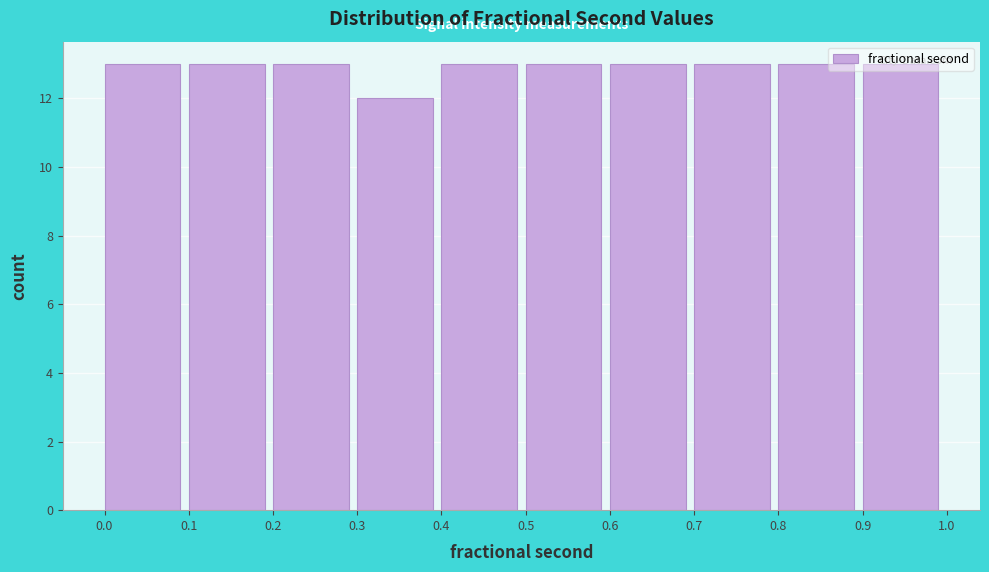

Reading left to right, transcribe this chart: for each bar, give the range it covers on the x-axis and its height. The values are not printed on the chart, so give them approximately, as read against the axis.

0.0 to 0.1: 13
0.1 to 0.2: 13
0.2 to 0.3: 13
0.3 to 0.4: 12
0.4 to 0.5: 13
0.5 to 0.6: 13
0.6 to 0.7: 13
0.7 to 0.8: 13
0.8 to 0.9: 13
0.9 to 1.0: 13